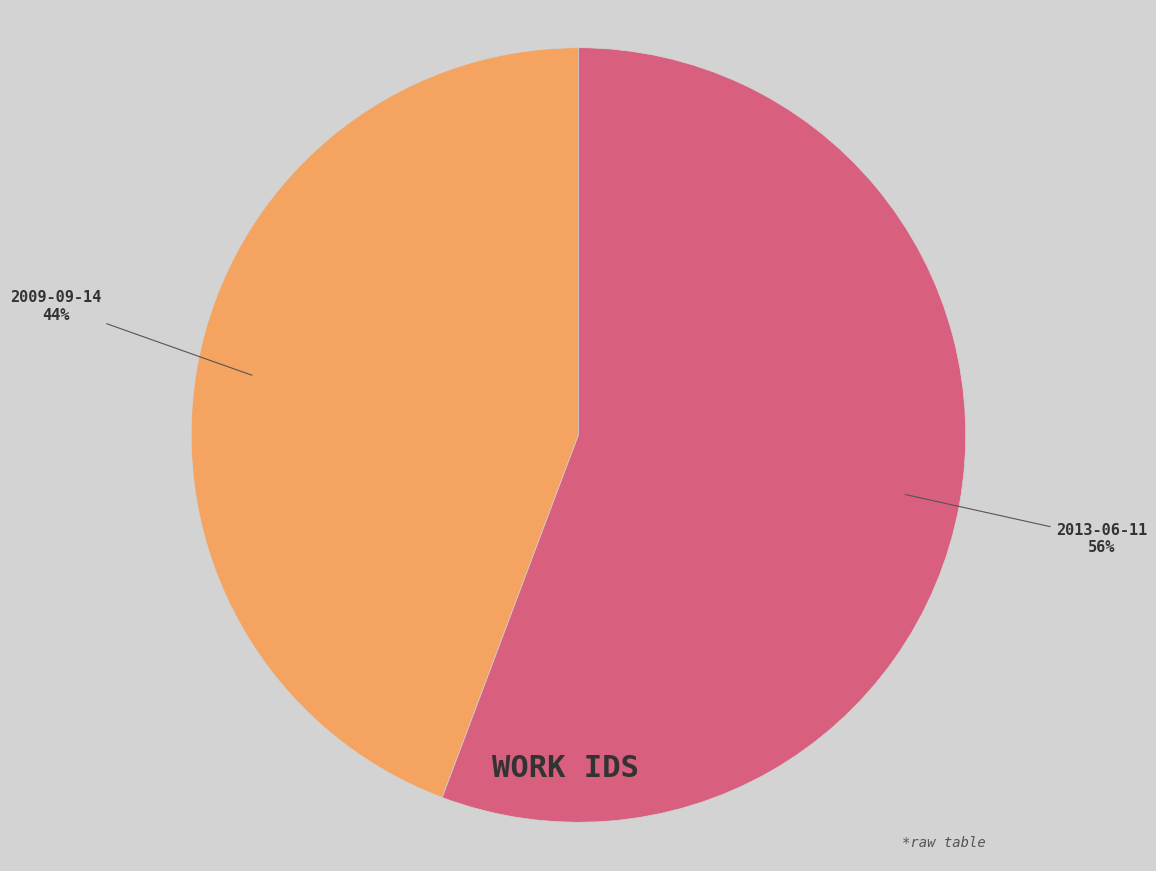

Is there any slice that represents more than half of the pie?

Yes